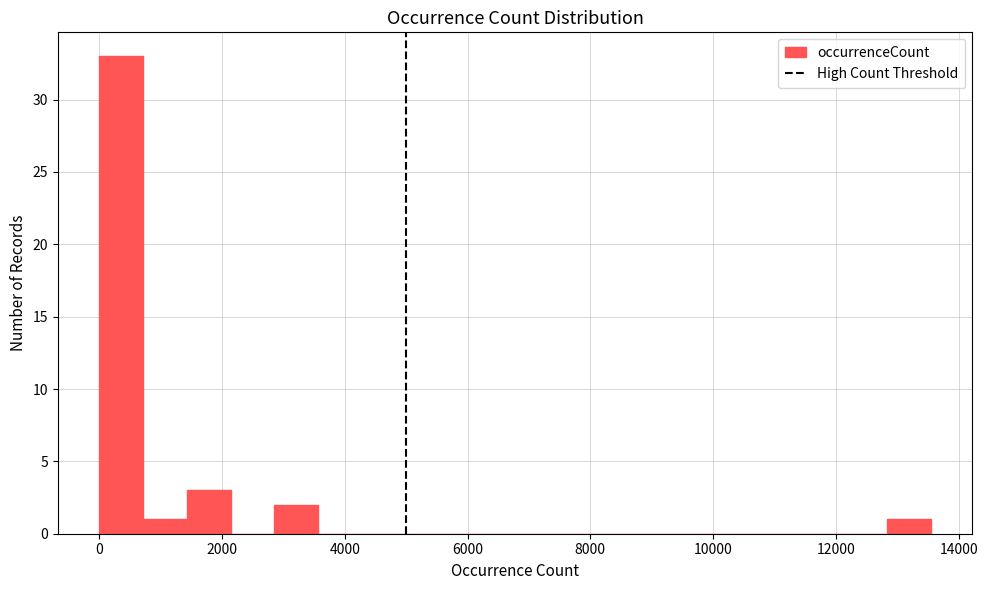

Around what value on the x-axis is the tallest bar? Give the approximate position of its centre, as read against the axis.

400